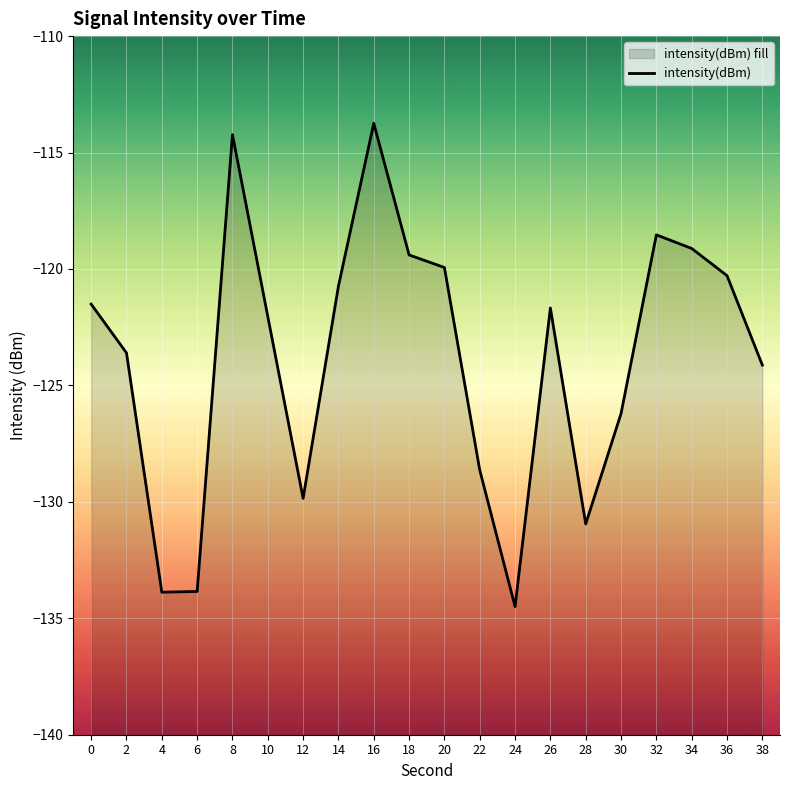

What is the value of the 6th point from the left?

-122.0